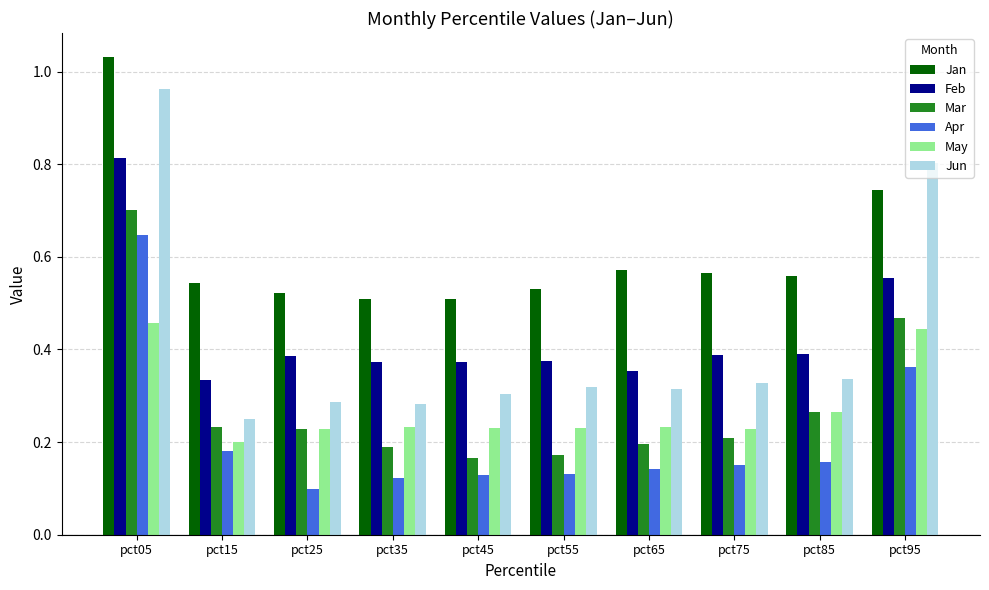

How many groups of bars are there?

10